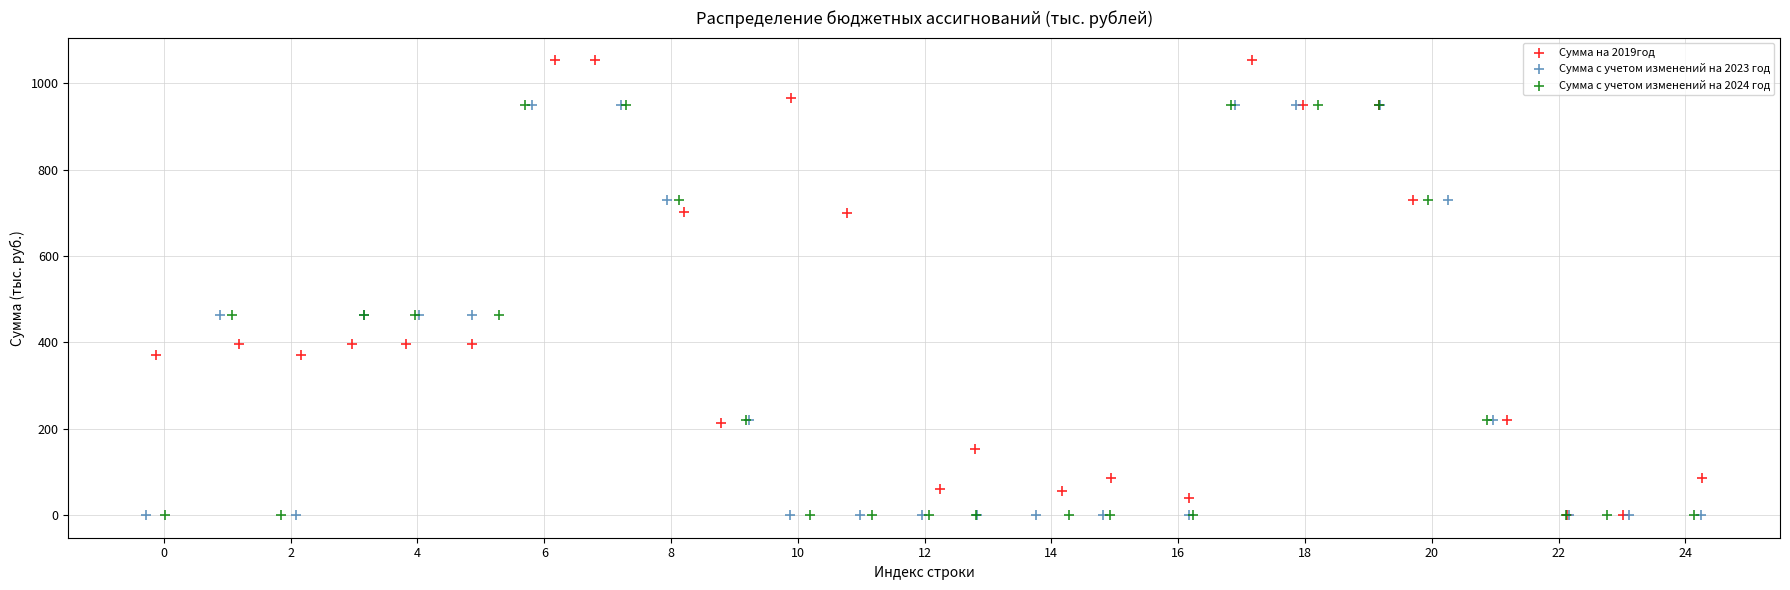

What are all the series names shown in the legend?

Сумма на 2019год, Сумма с учетом изменений на 2023 год, Сумма с учетом изменений на 2024 год